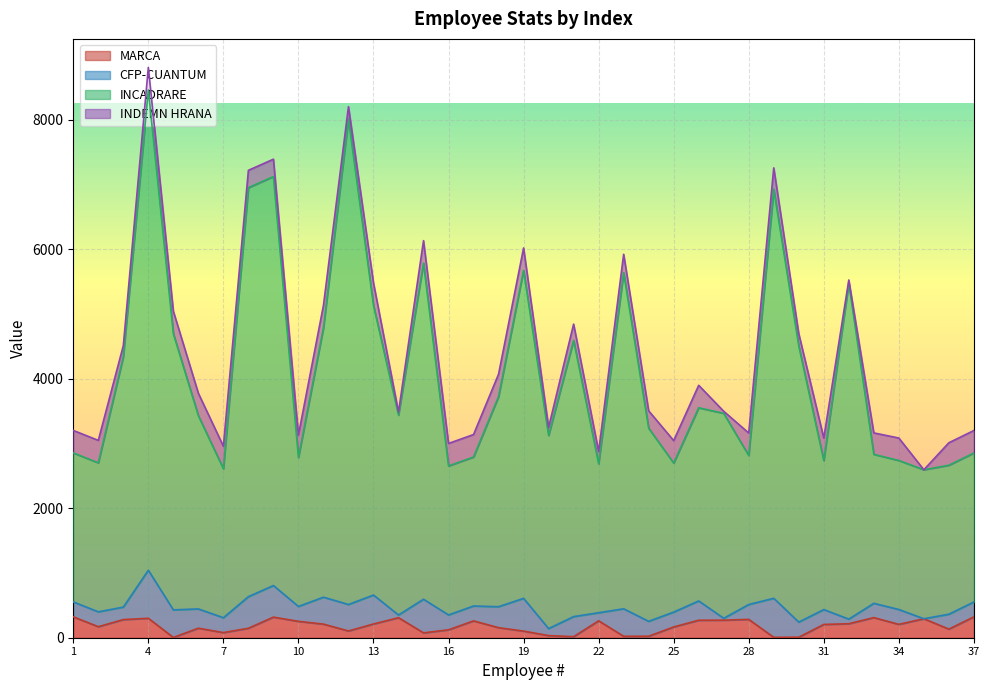

What is the maximum value for MARCA?

323